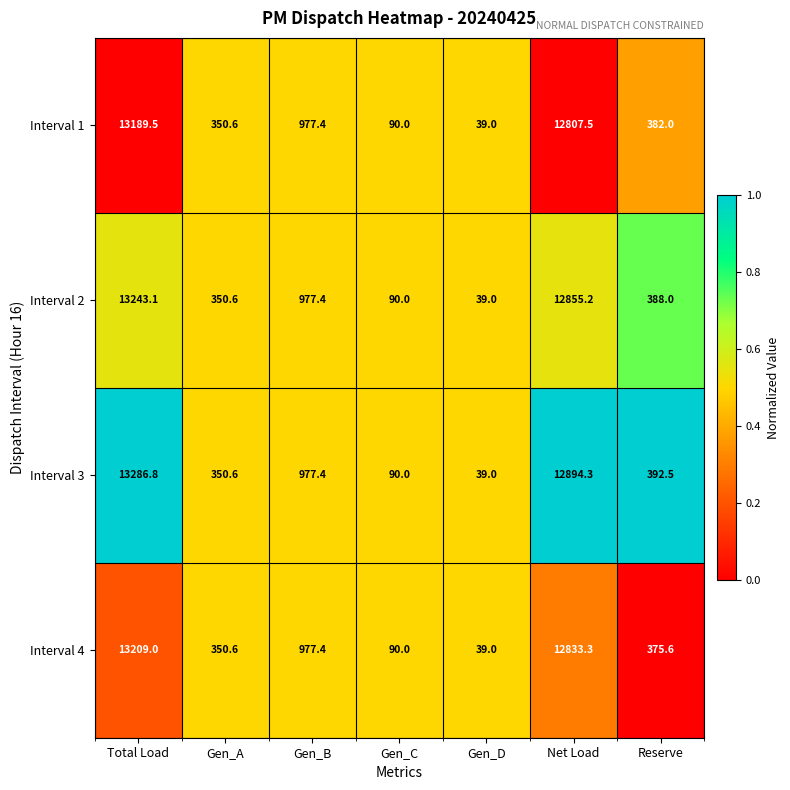

Reading right to left, what are all the values shown in this chart?

Interval 1: 382.0	12807.5	39.0	90.0	977.4	350.6	13189.5
Interval 2: 388.0	12855.2	39.0	90.0	977.4	350.6	13243.1
Interval 3: 392.5	12894.3	39.0	90.0	977.4	350.6	13286.8
Interval 4: 375.6	12833.3	39.0	90.0	977.4	350.6	13209.0